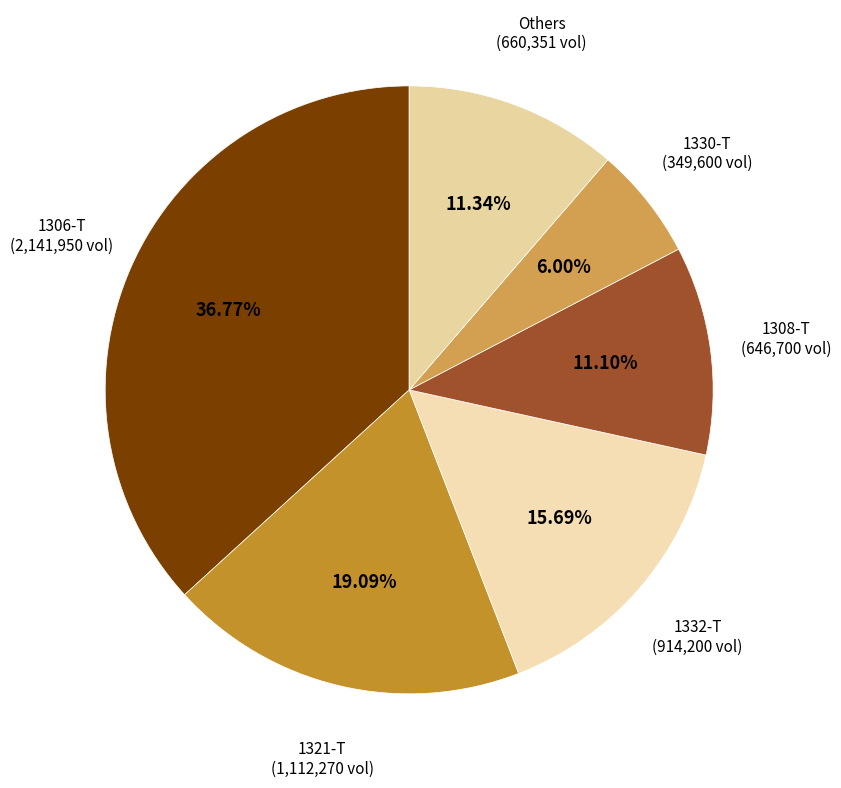

Is the sum of Others and 1308-T greater than half?

No